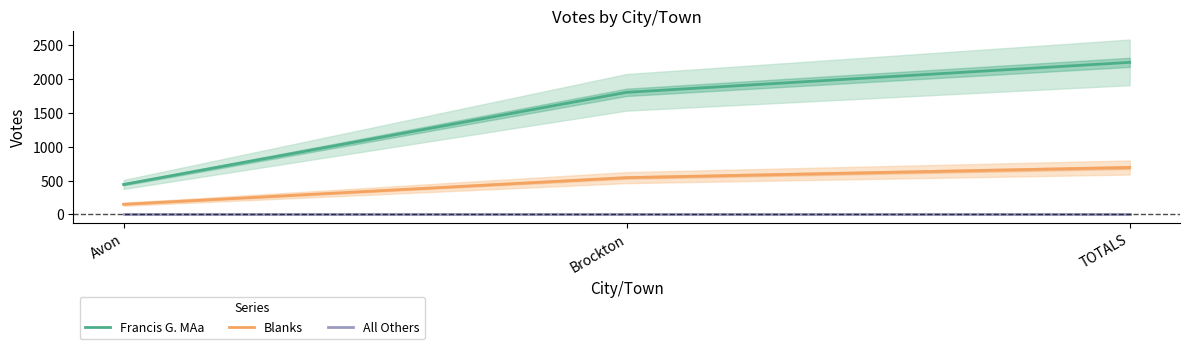

What is the label of the 1st point from the right?

TOTALS